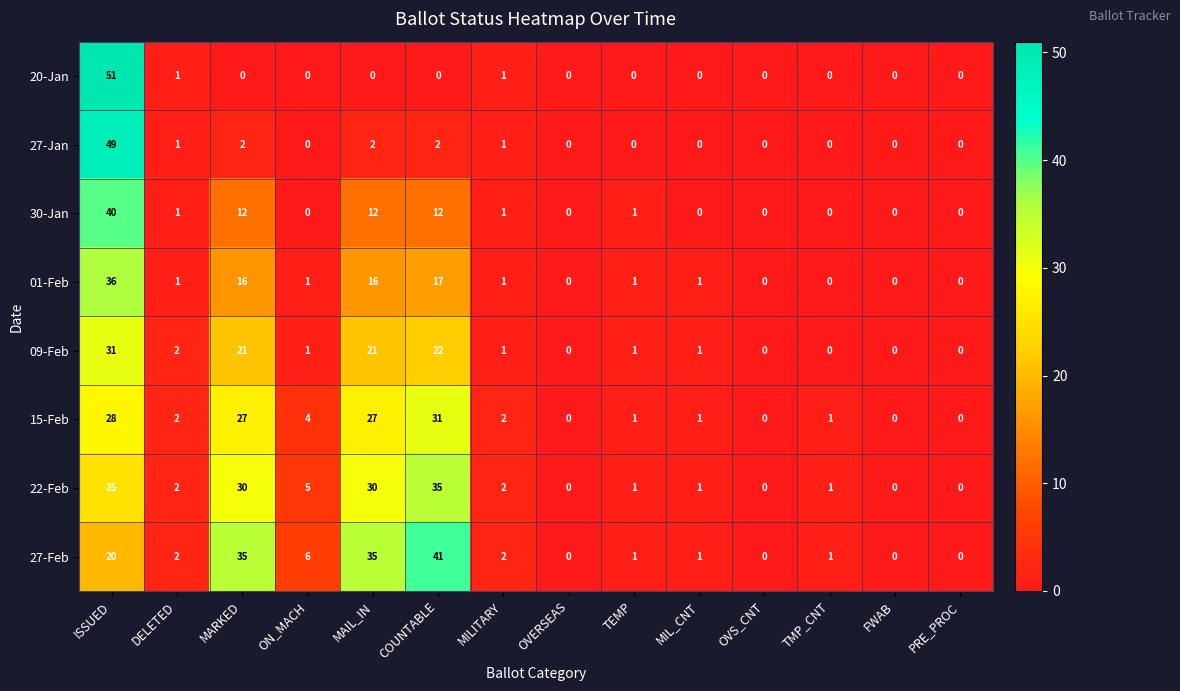

At which label does 22-Feb first exceed 2?

ISSUED